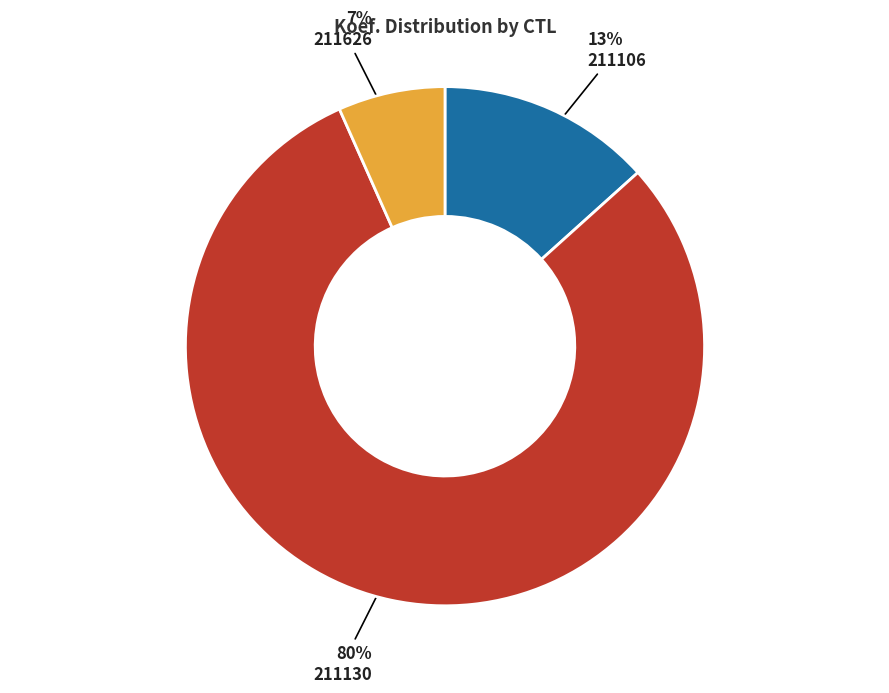

Is there any slice that represents more than half of the pie?

Yes